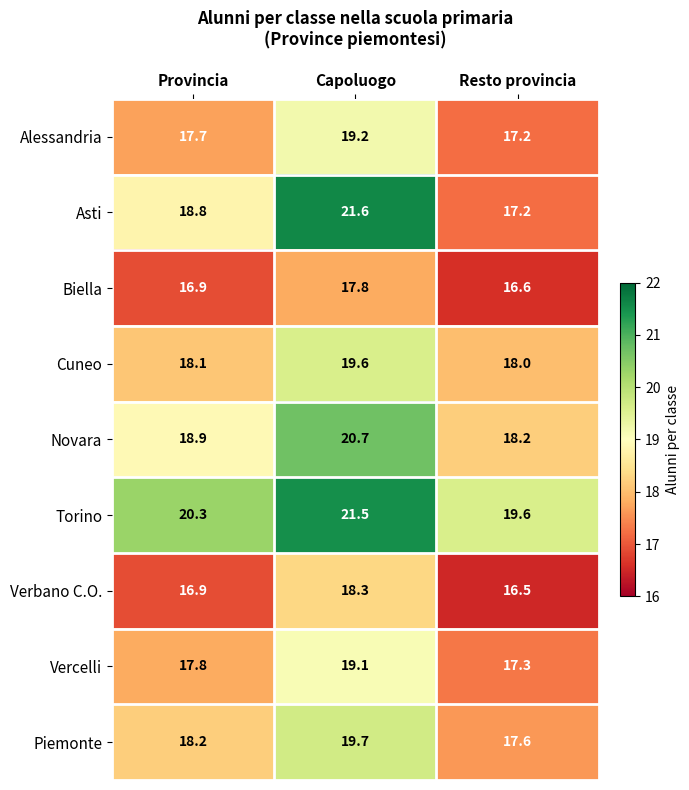

Which label corresponds to the smallest value in the chart?

Resto provincia